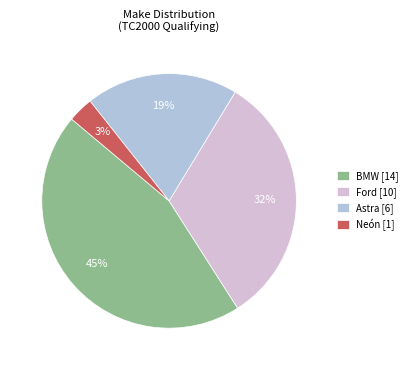

Does Neón account for over 50% of the chart?

No